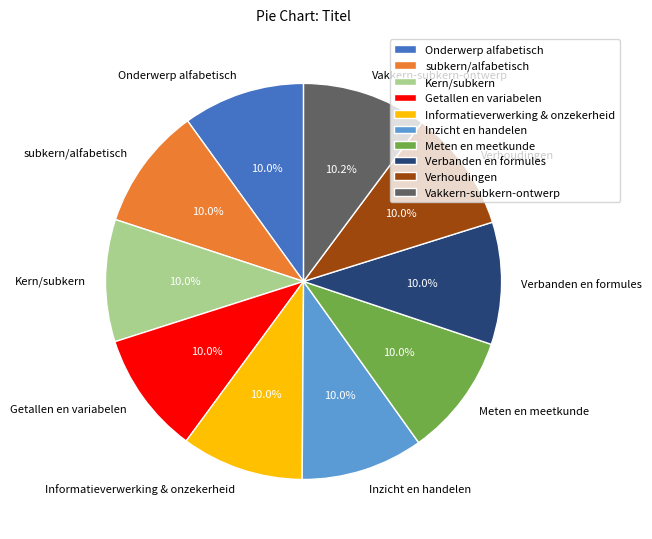

What is the total percentage of Kern/subkern and Inzicht en handelen?

20.0%